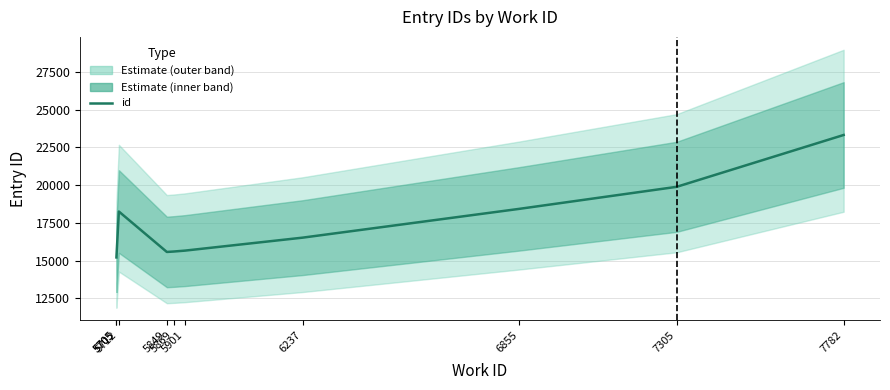

What is the change in value from 5705 to 6237?

+1308